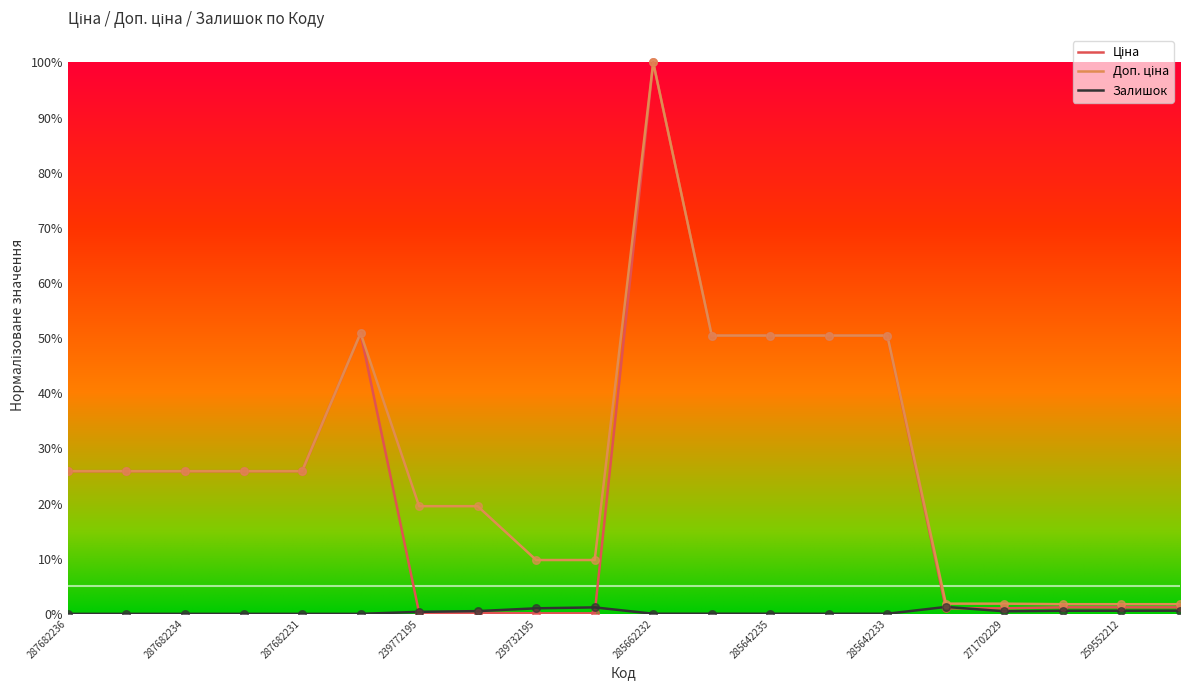

Does the chart have visible grid lines?

No